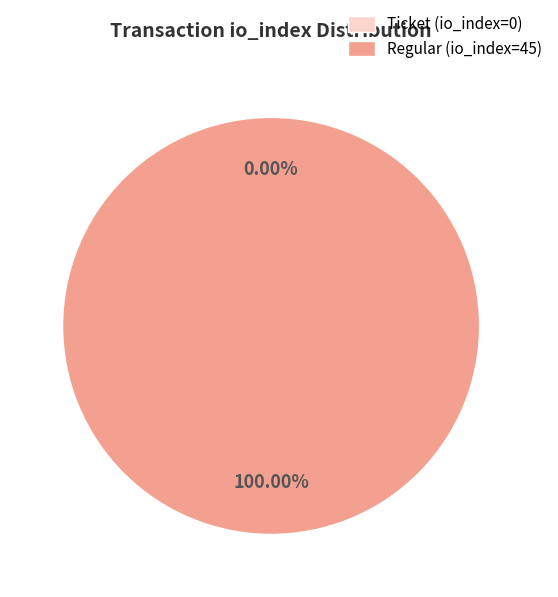

Count the number of slices in the pie.

2